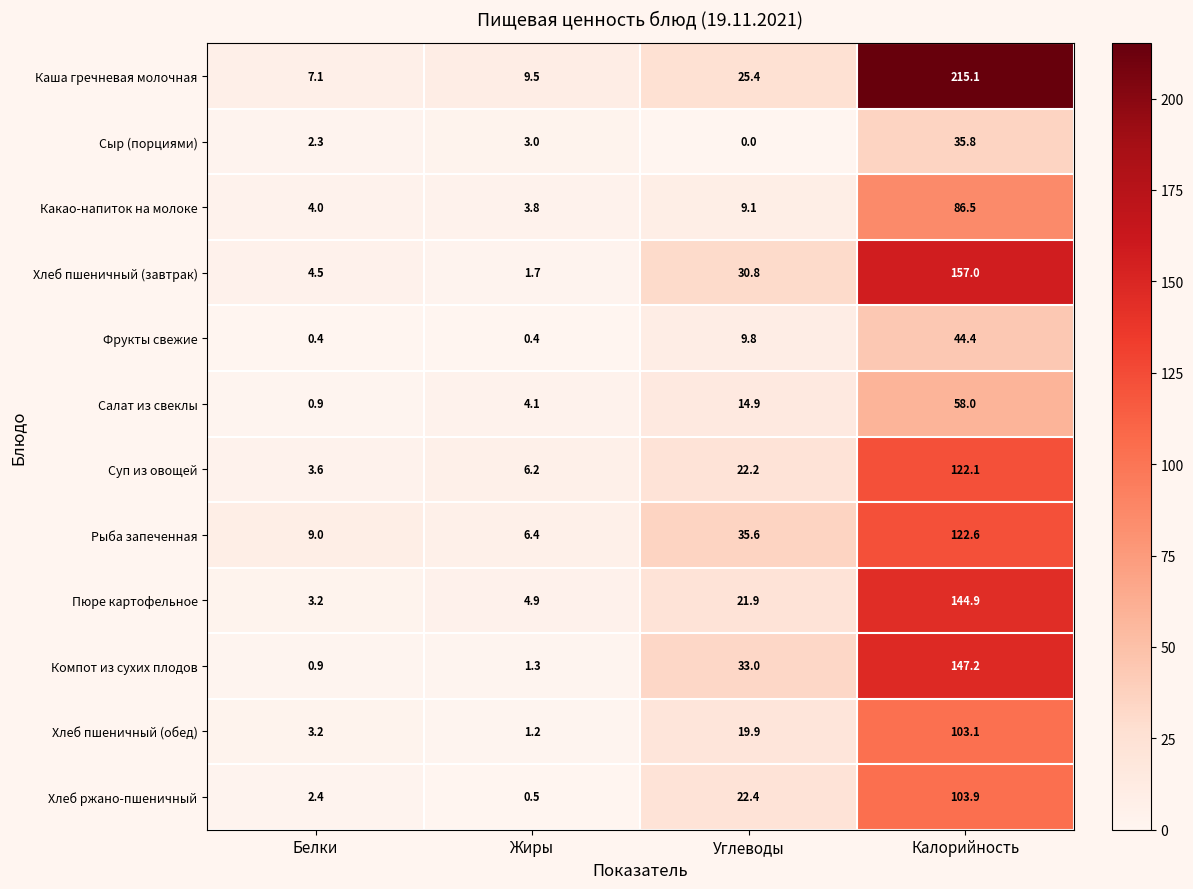

What is the approximate value of Сыр (порциями) at Белки?

2.3